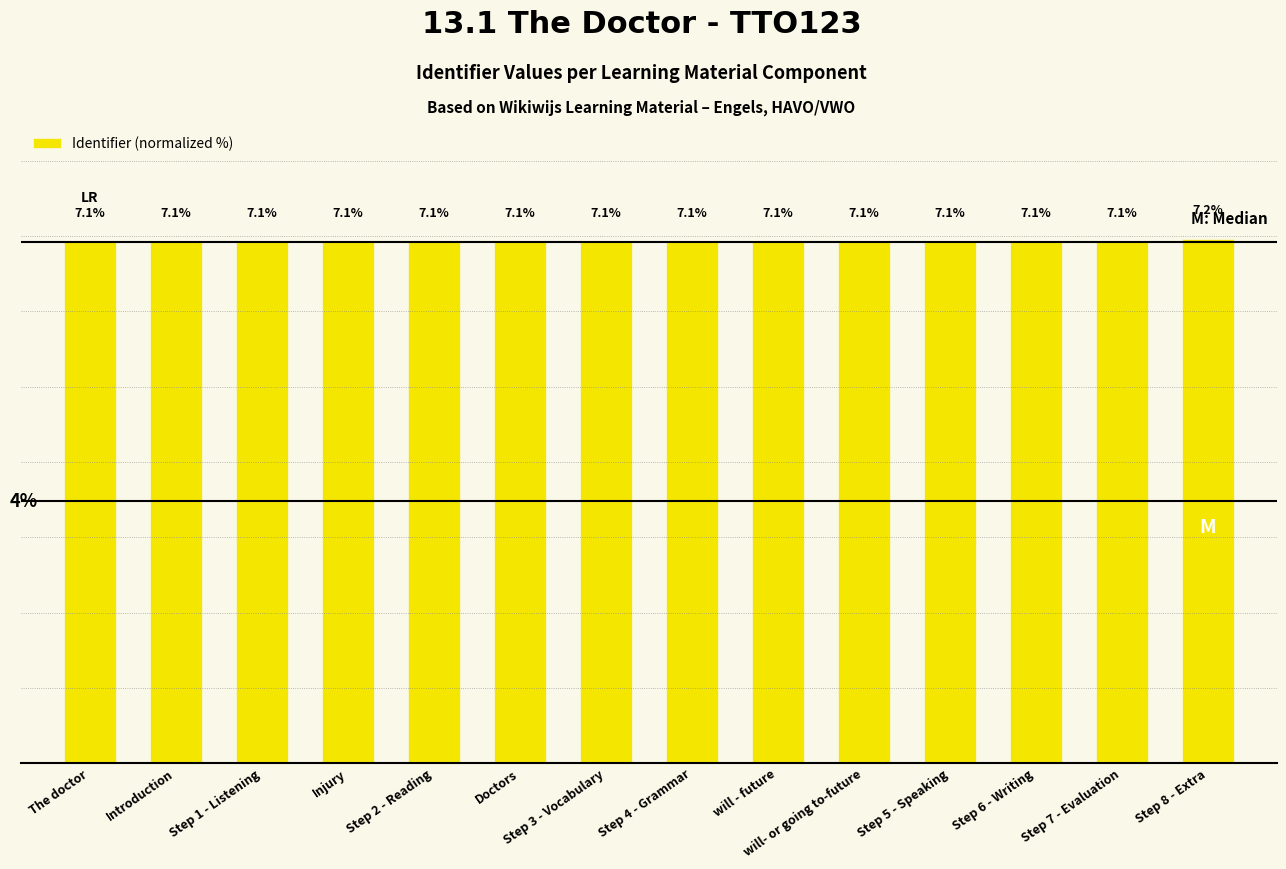

Which category has the highest value across all series?

Step 8 - Extra